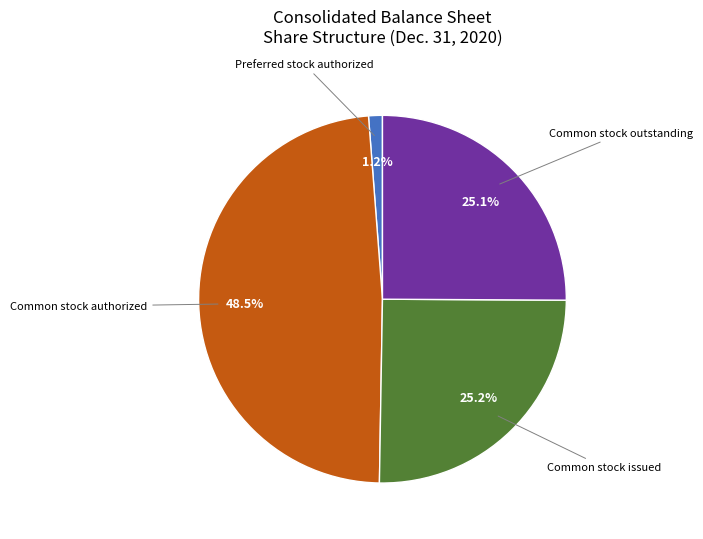

Between Common stock issued and Common stock authorized, which is larger?

Common stock authorized